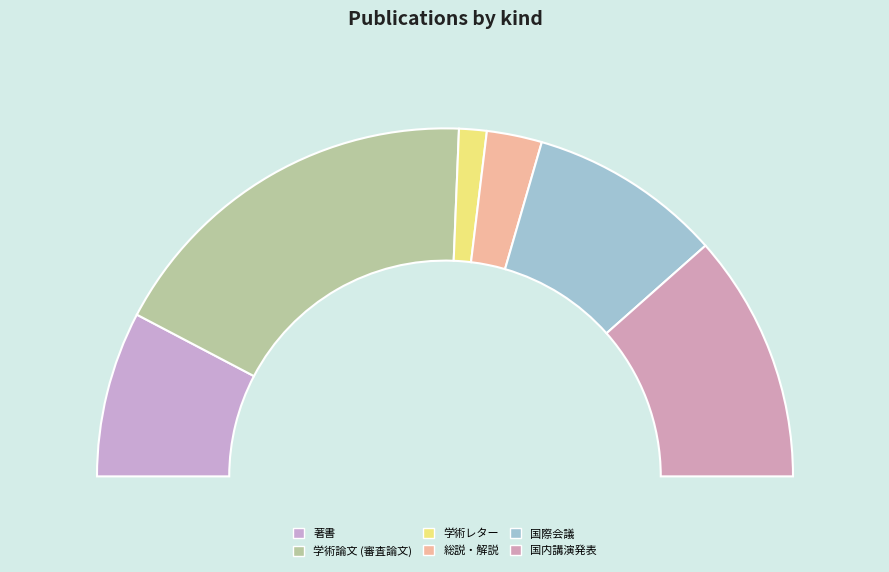

True or false: 学術論文 (審査論文) accounts for 36% of the total.

True